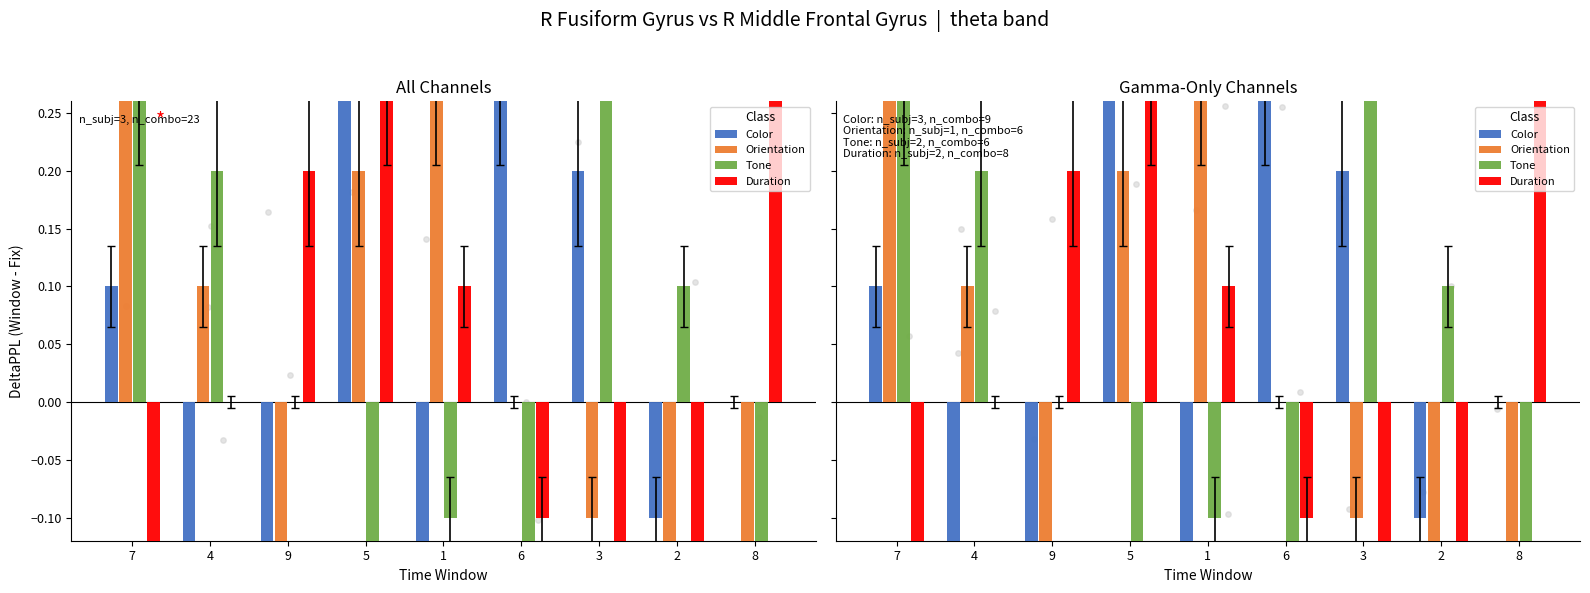

Is the value of Tone at 2 greater than the value of Color at 5?

No